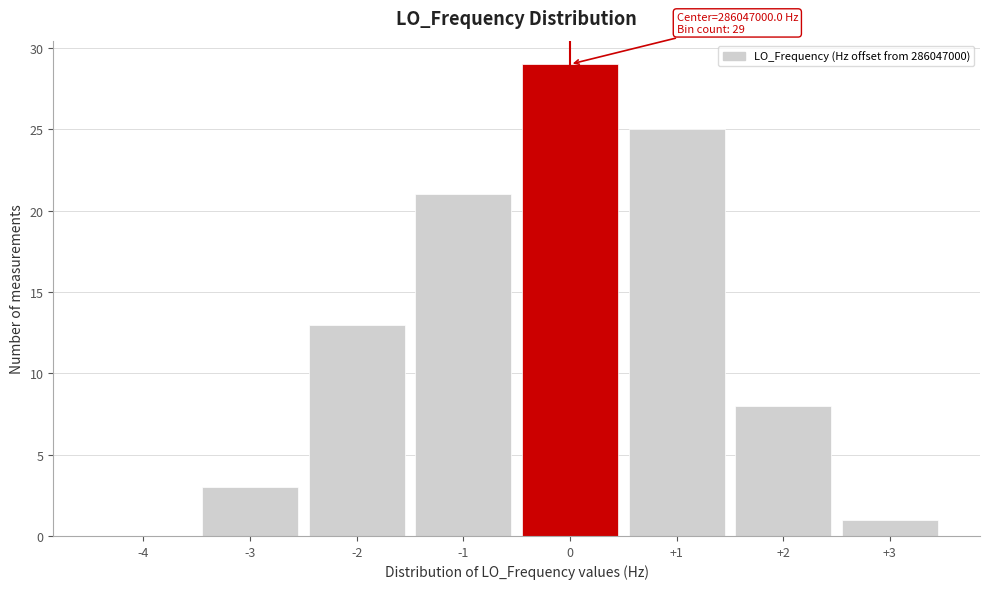

Over which range of the x-axis is the bar tallest?

-0.5 to 0.5